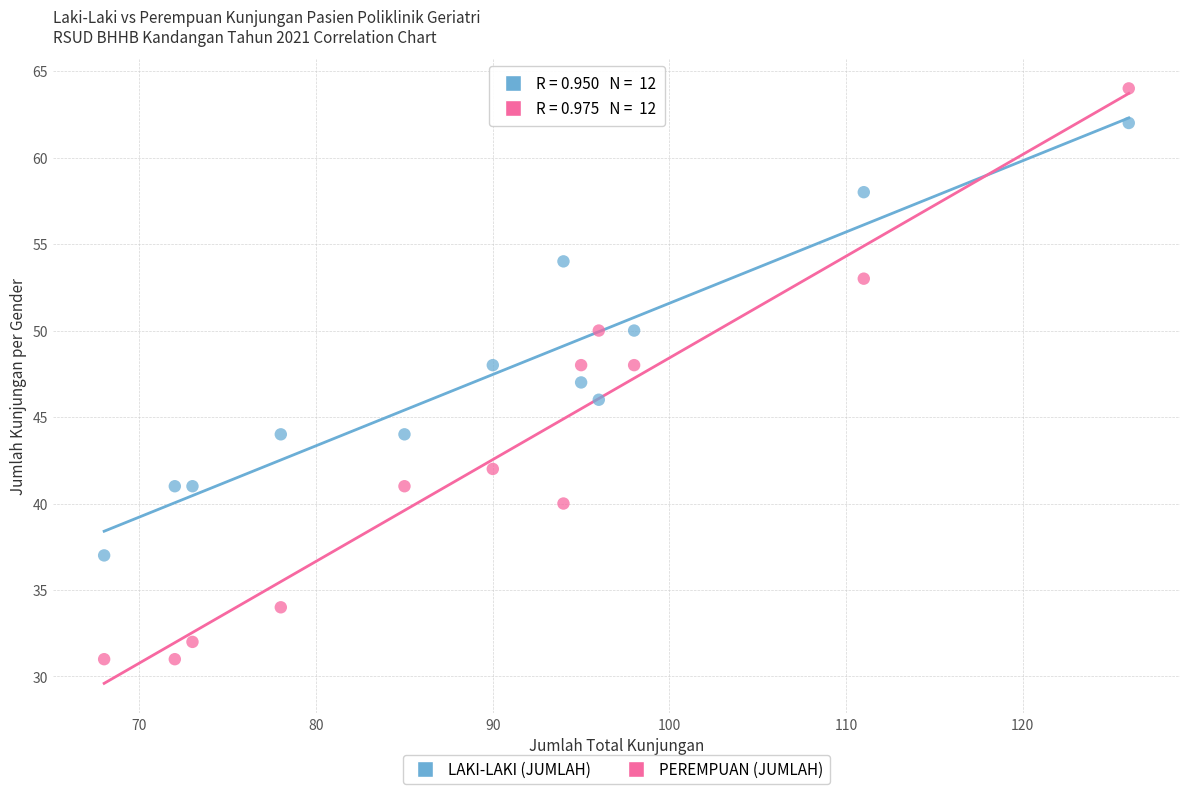

Across all data points, what is the range of X values (max minus min)?

58